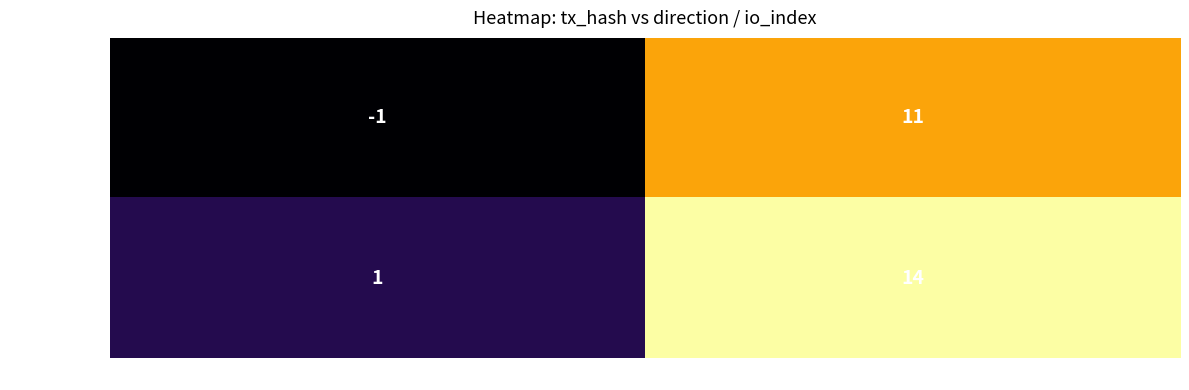

Reading left to right, list all the values displayed in this chart.

b21458005d8f…: -1	11
f3242b8314ec…: 1	14